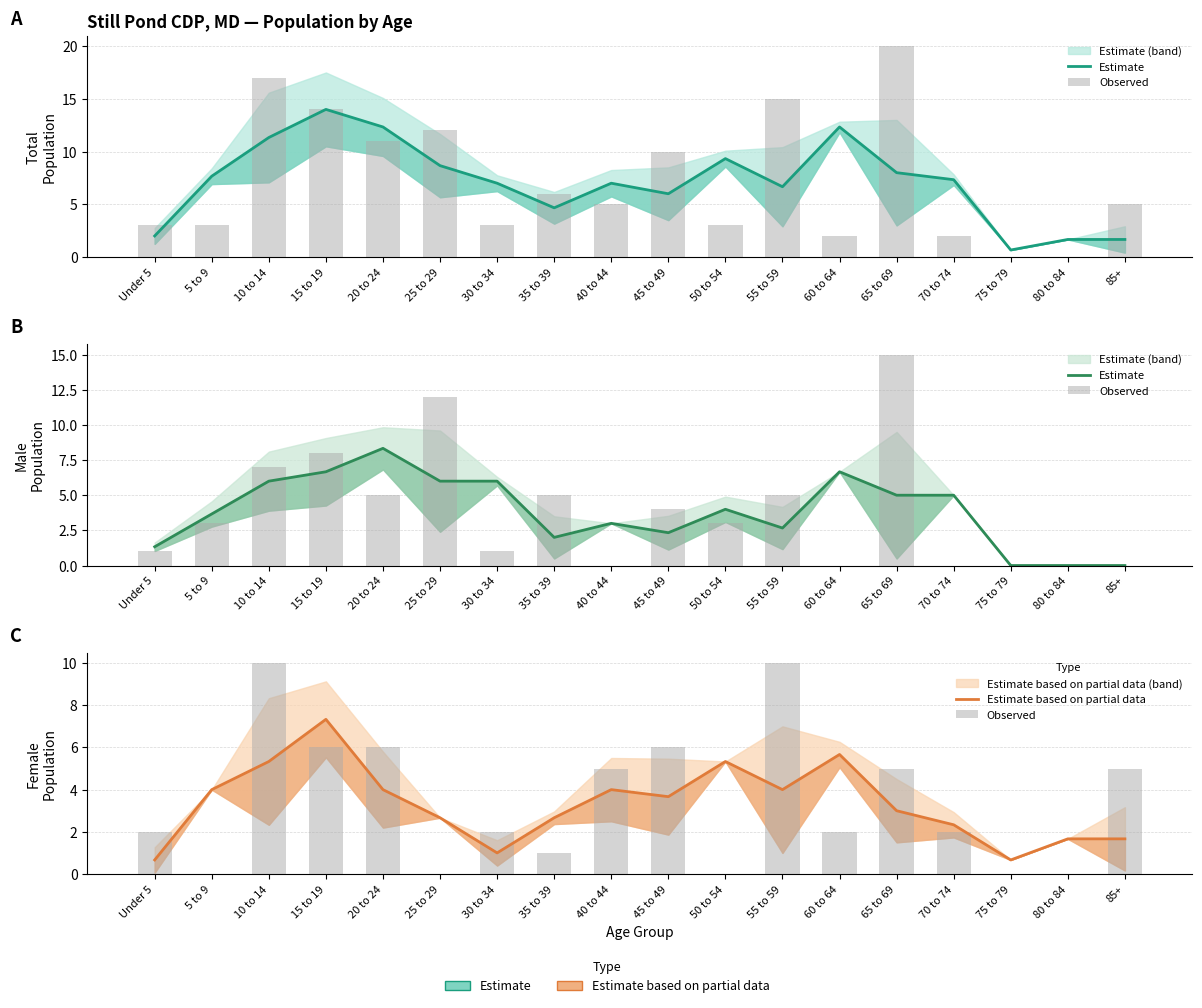

Is the value of Observed at 55 to 59 greater than the value of Estimate at 75 to 79?

Yes